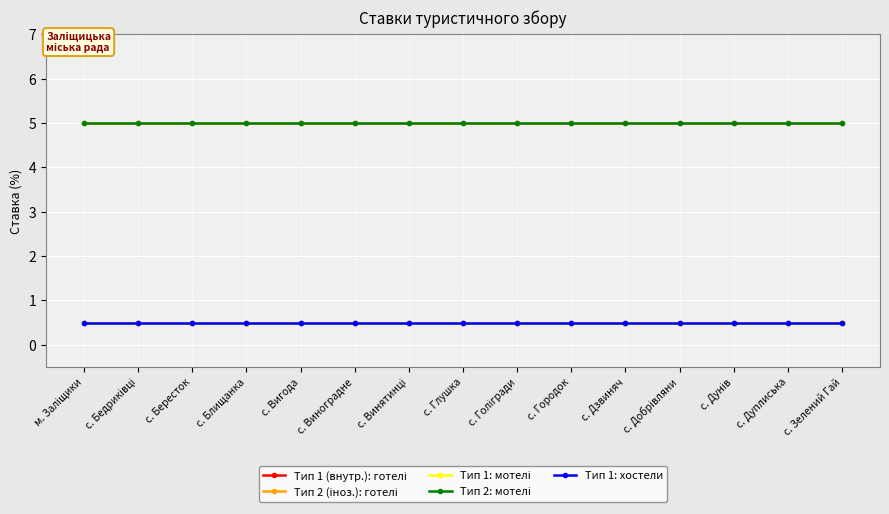

Is this an area chart (filled region under the line)?

No